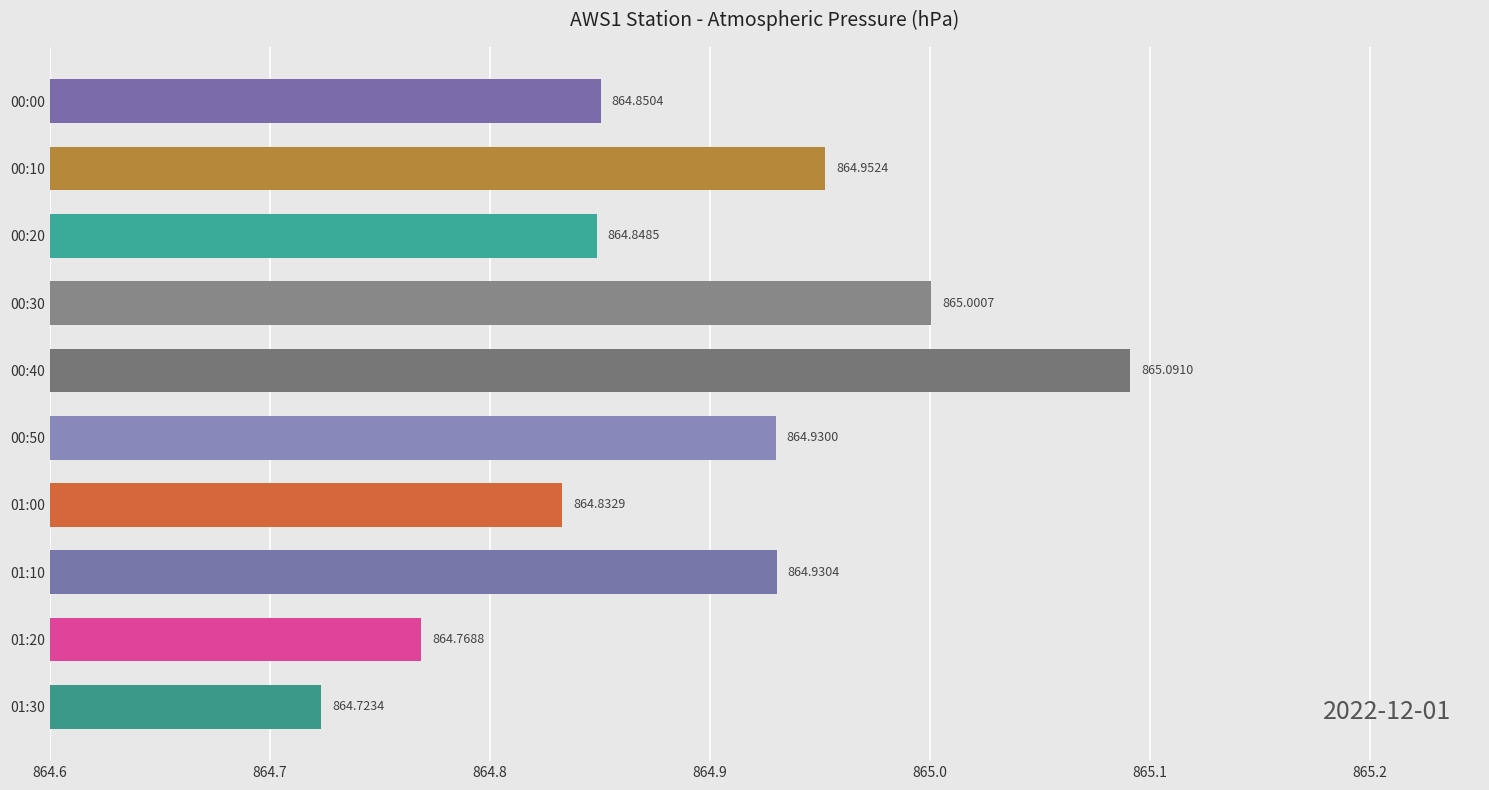

Between 00:50 and 01:30, which is larger?

00:50